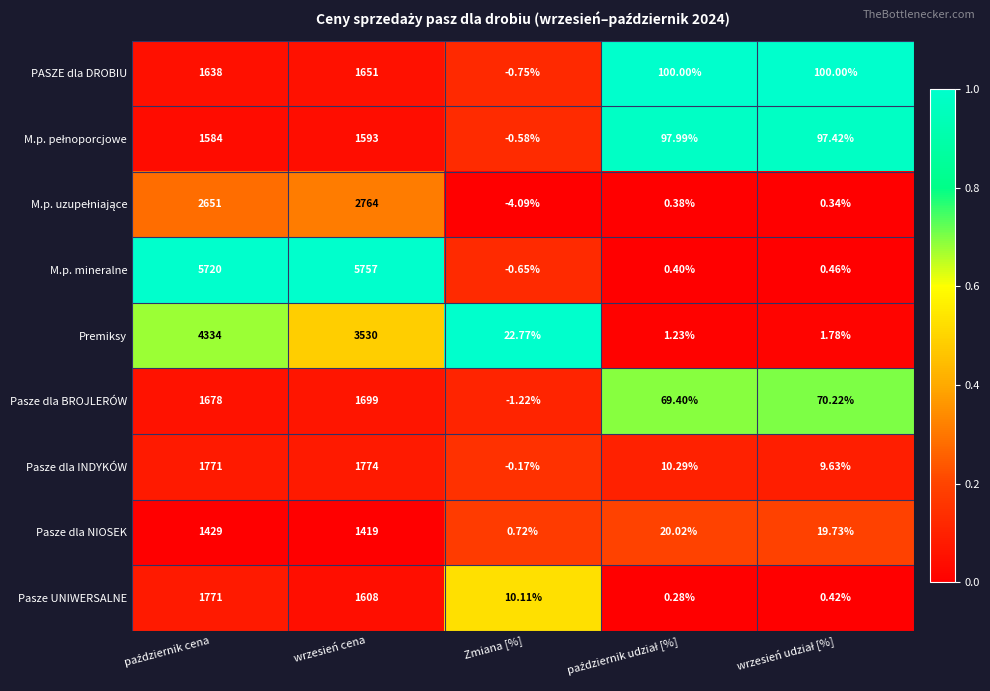

Which category has the lowest value in the M.p. mineralne series?

Zmiana [%]